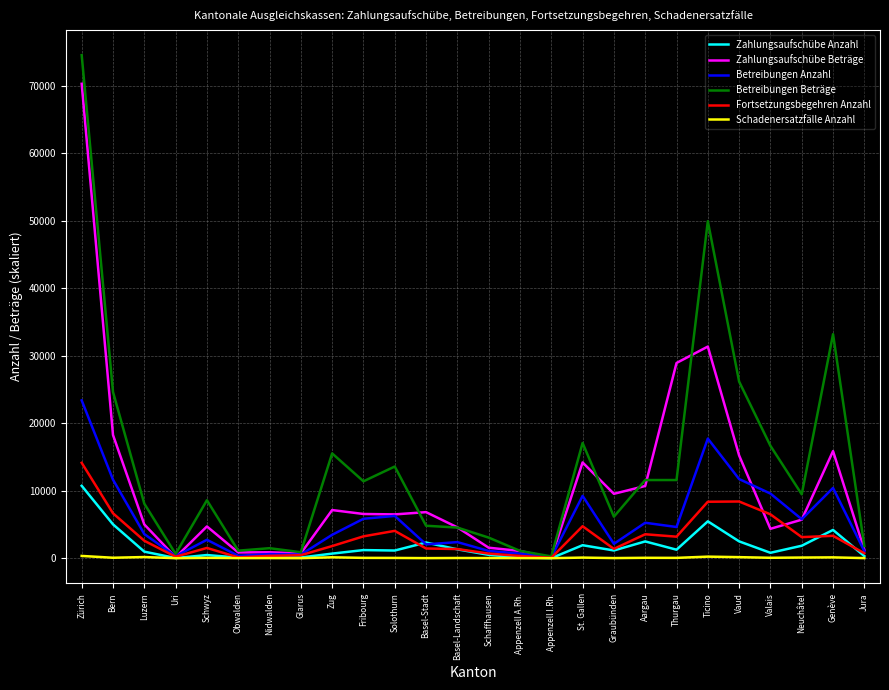

Which series changed the most between St. Gallen and Valais?

Zahlungsaufschübe Beträge